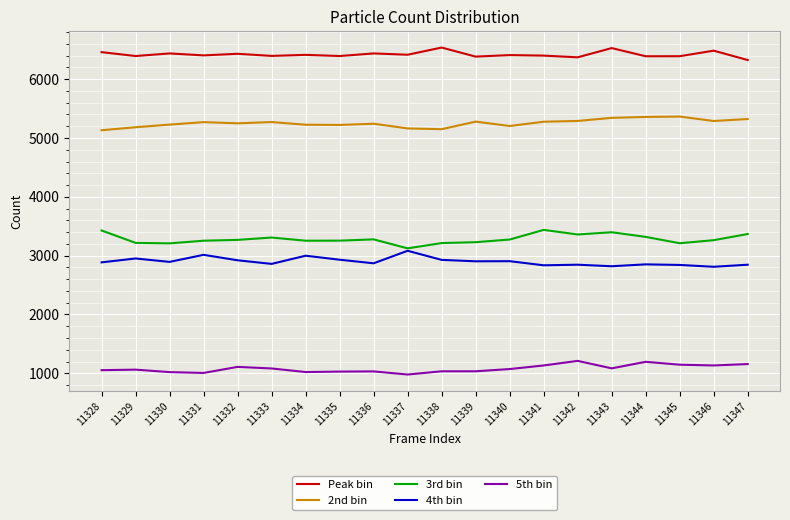

Is the value of 3rd bin at 11340 greater than the value of 4th bin at 11338?

Yes